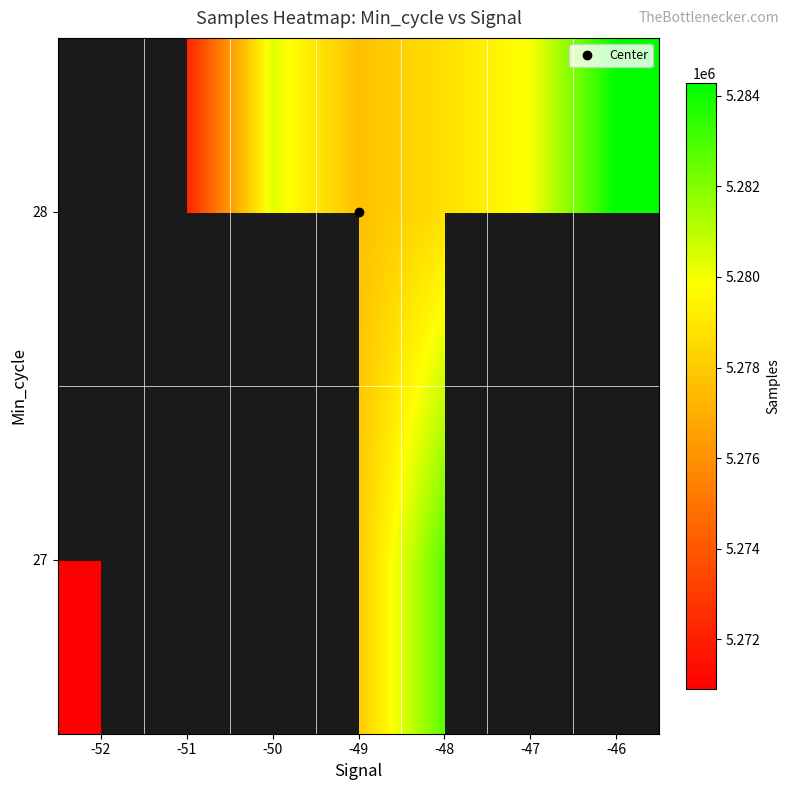

True or false: 27 has a value of 5282692.7 at -48.

True